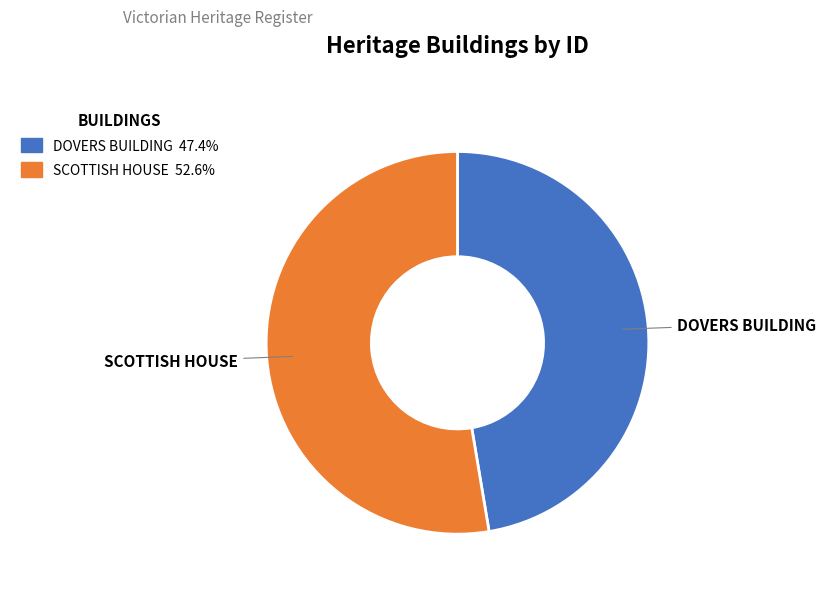

How many segments does this pie chart have?

2